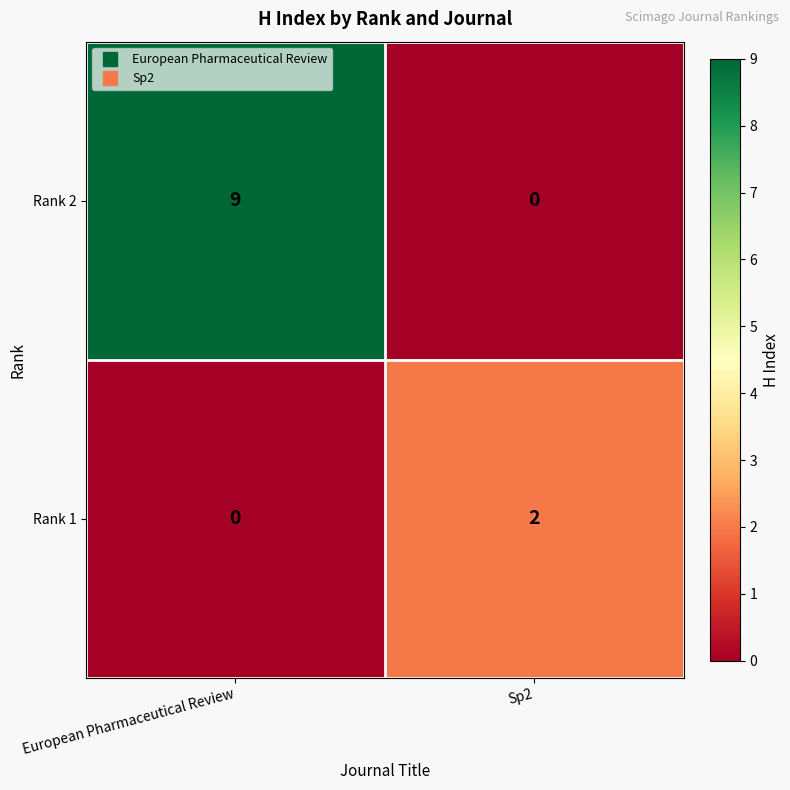

Which series has the widest spread of values?

Rank 2